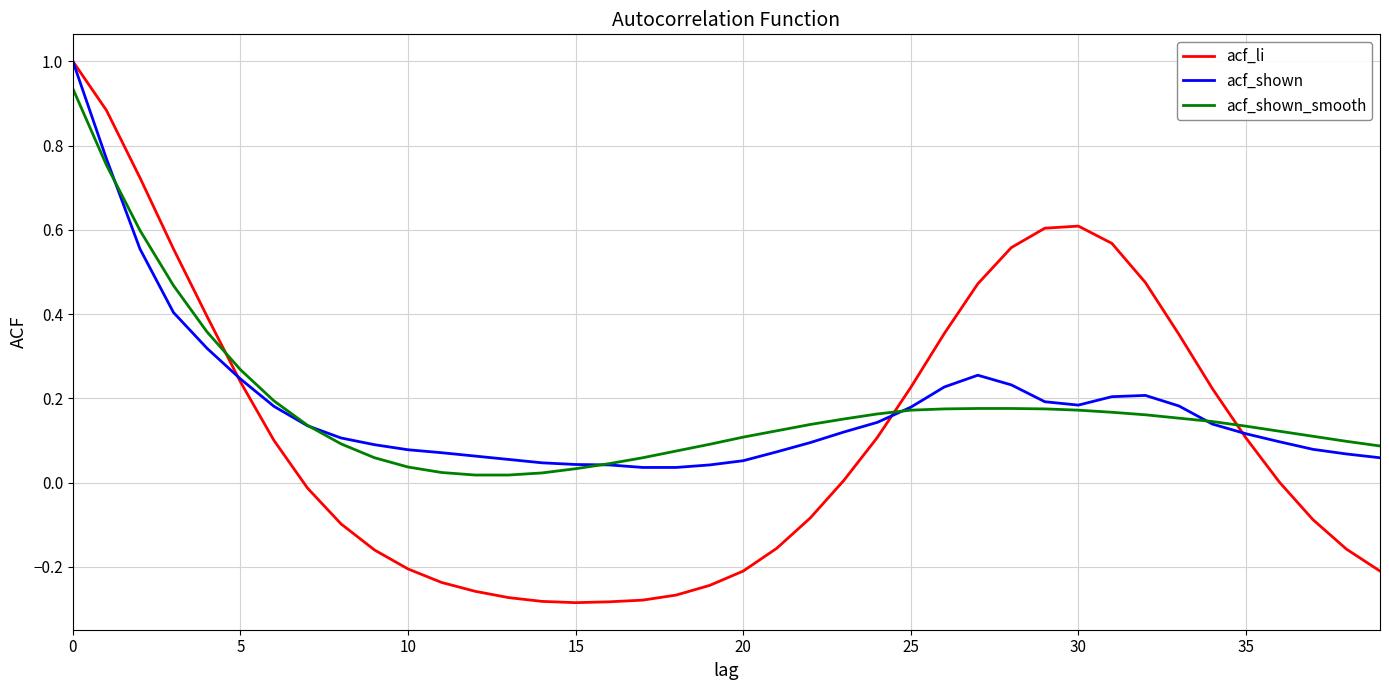

Which series has the largest range (max minus min)?

acf_li